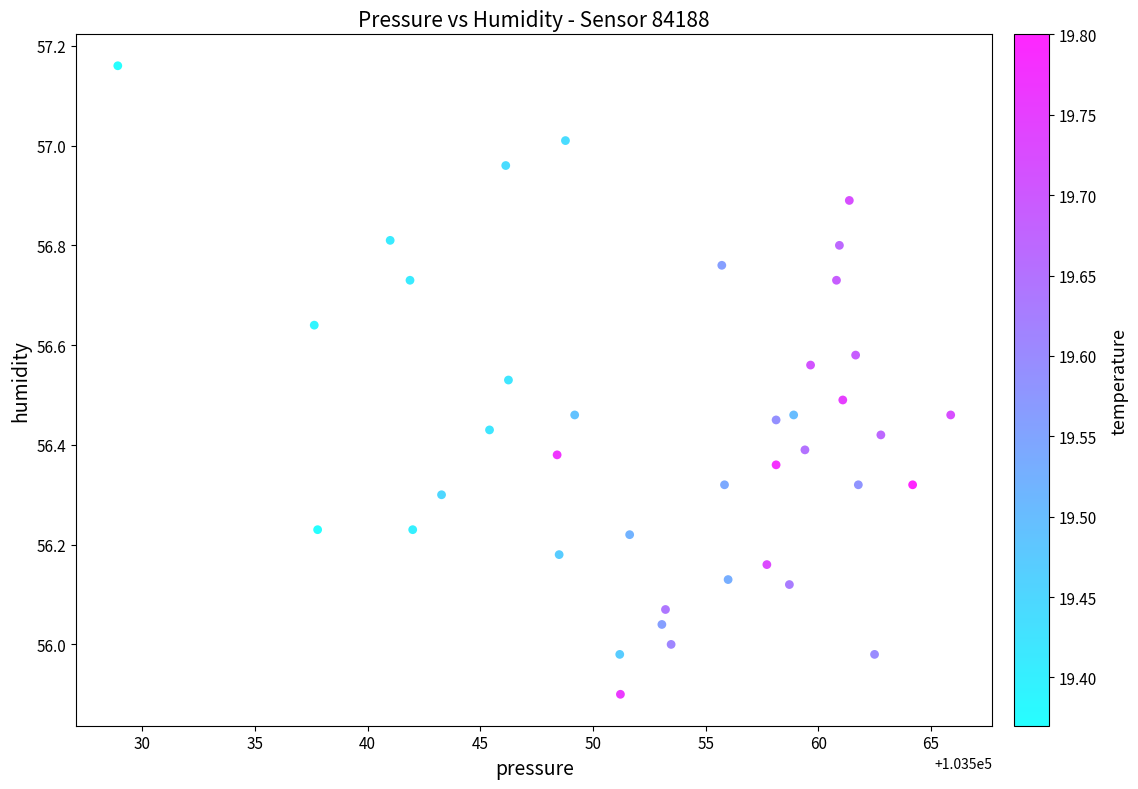

What is the range of Y values (max minus min)?

1.3